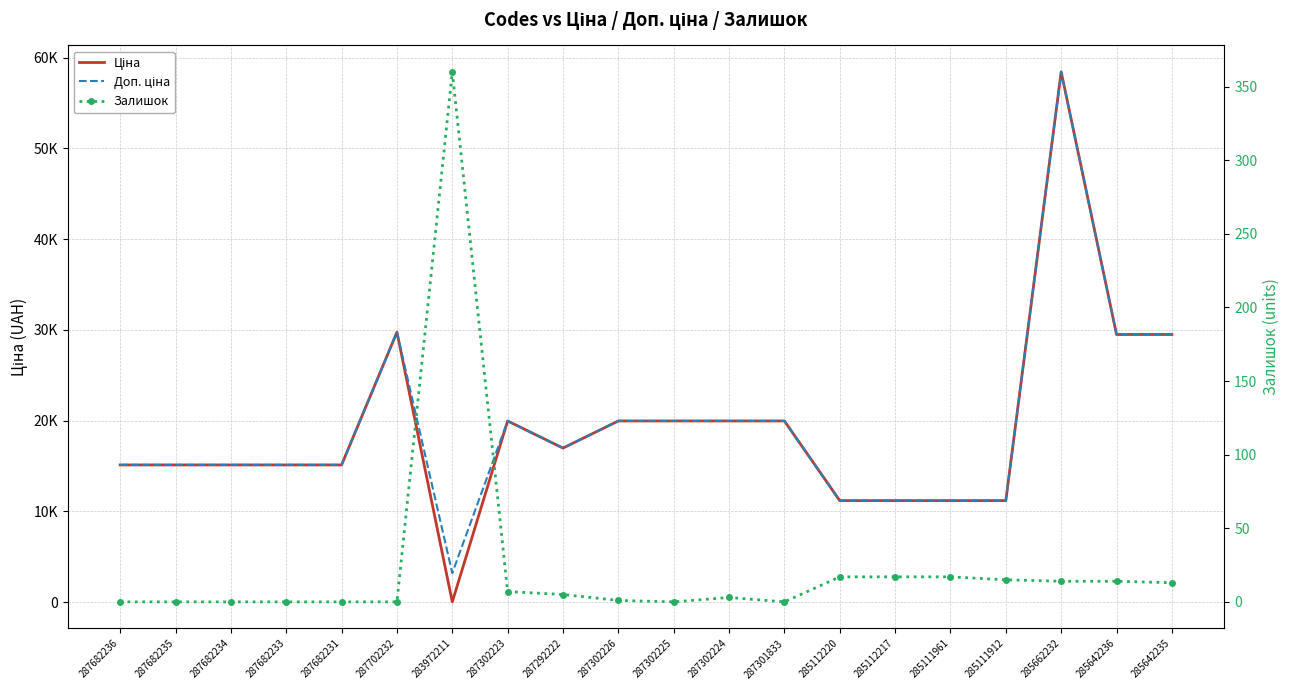

At which label does Доп. ціна first exceed 16976?

287702232